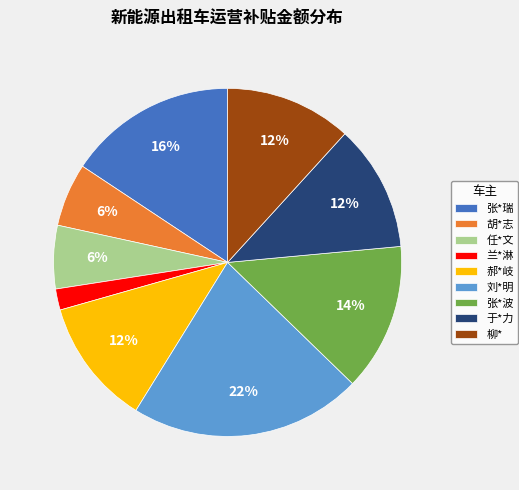

True or false: 柳* accounts for 12% of the total.

True